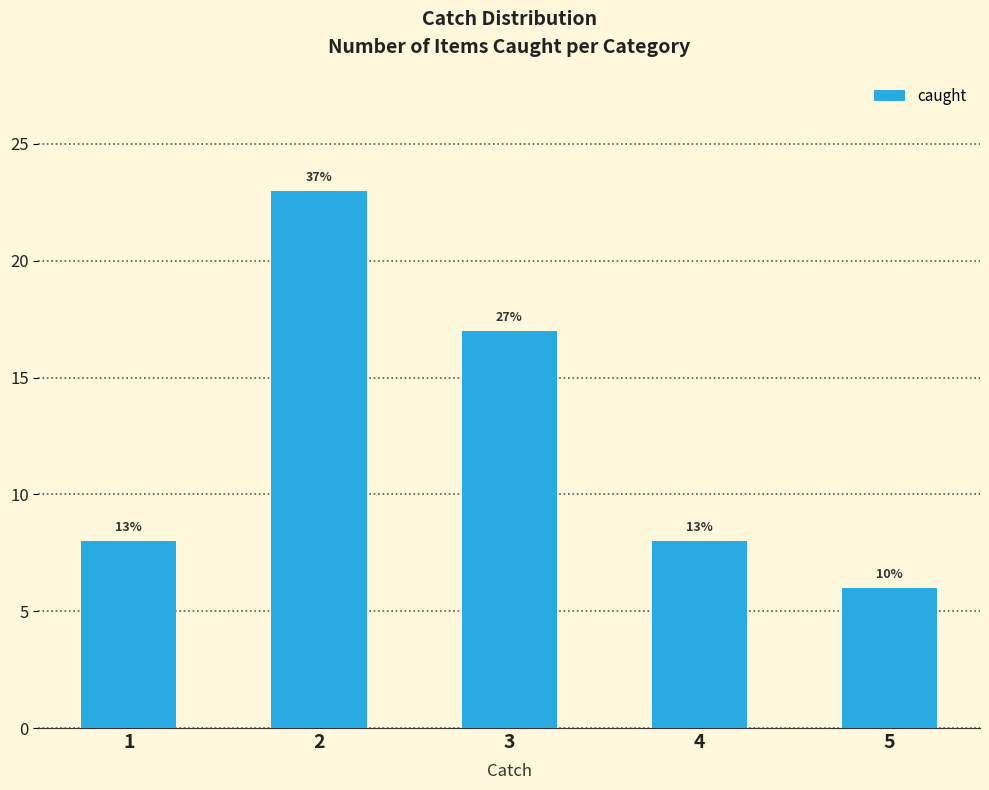

What is the value of the 1st bar from the left?

8